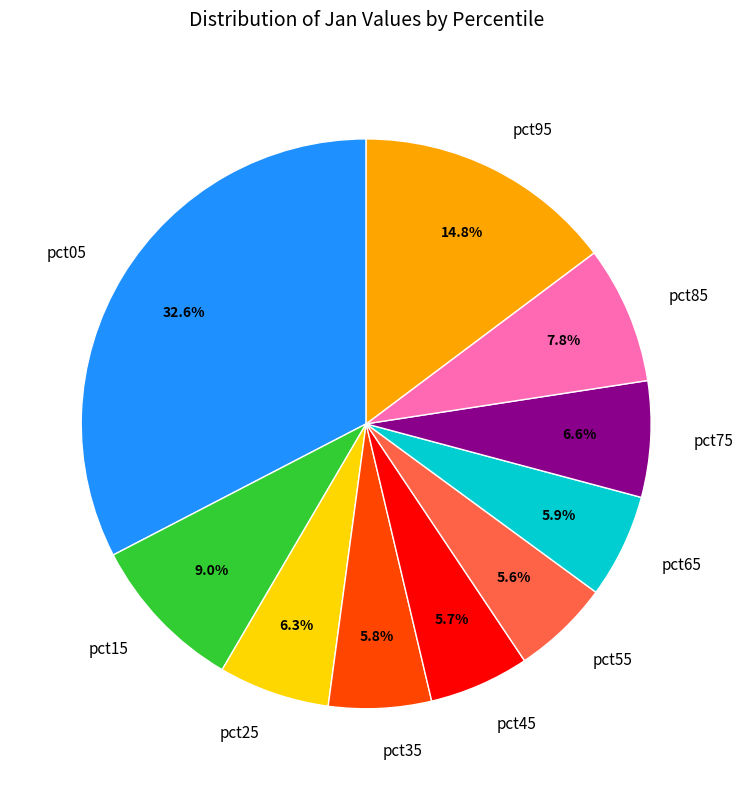

The pct25 slice represents 6% of the pie. True or false?

True